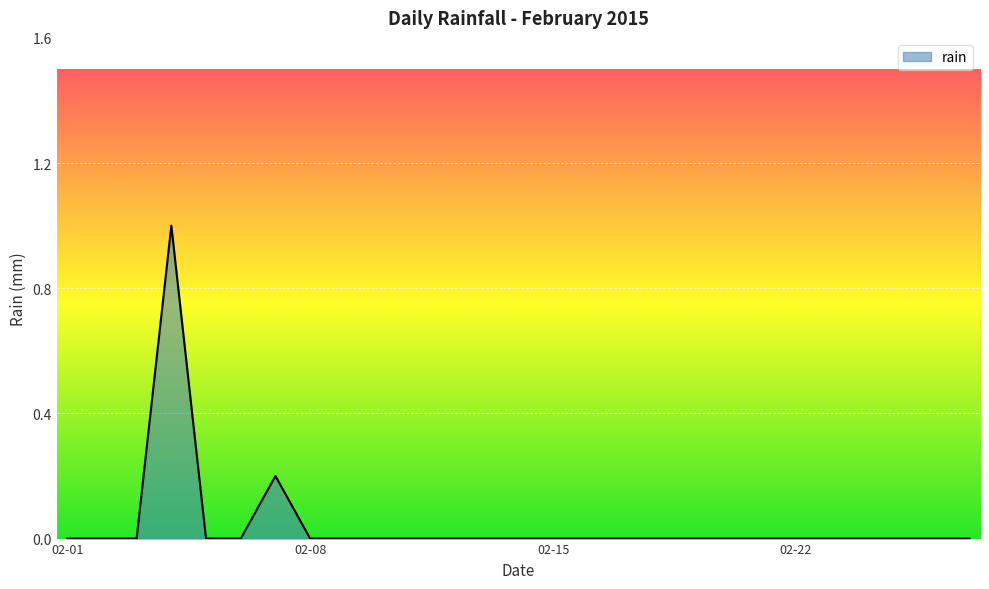

What is the difference between the maximum and minimum values?

1.0